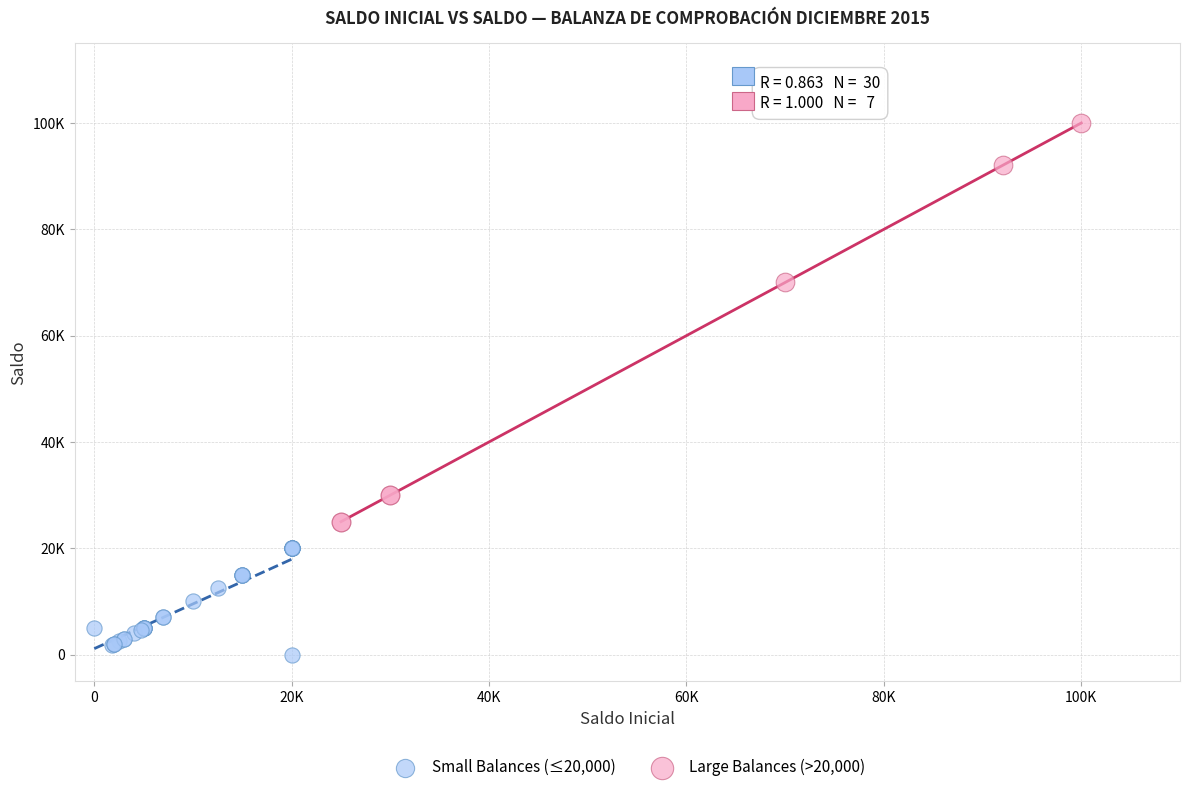

Which series has the widest spread of Y values?

Large Balances (>20,000)